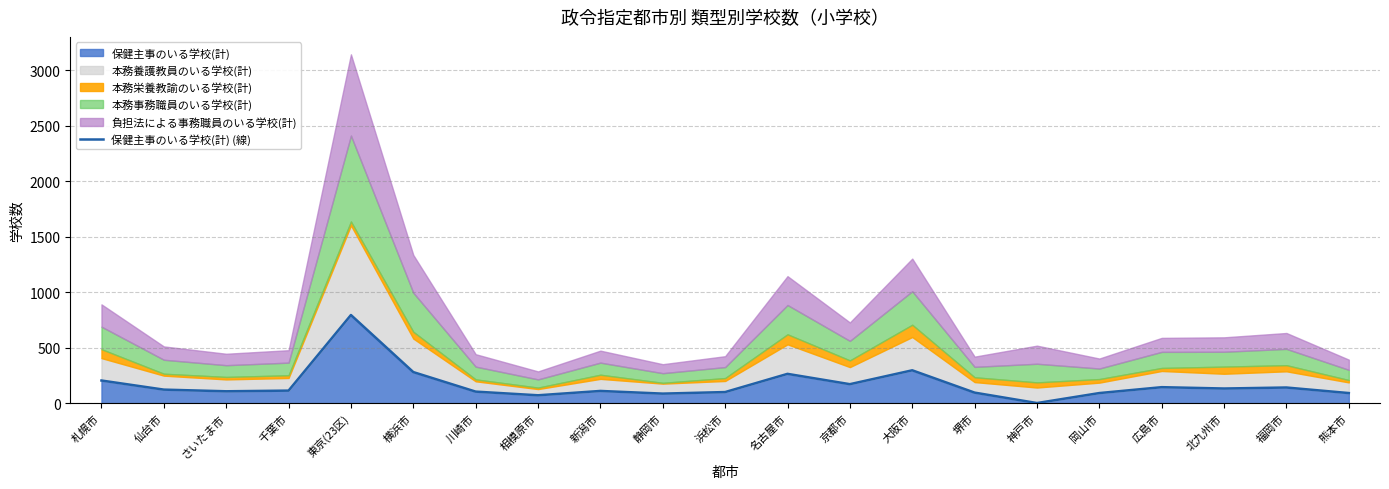

What is the difference between the values at 新潟市 and 福岡市?

31